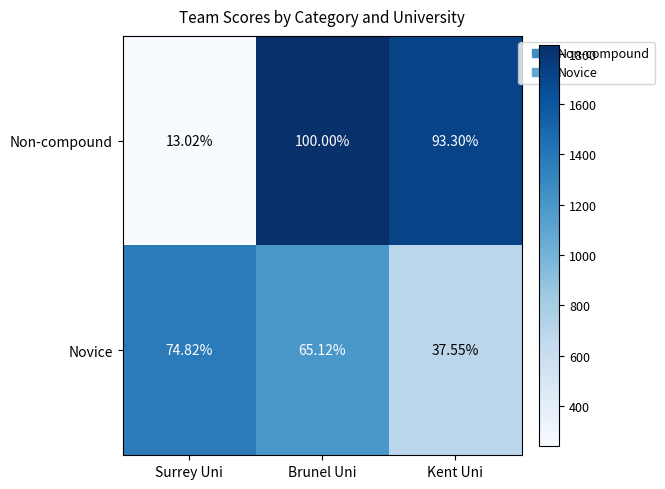

Where is Novice nearest to the value 56?

Brunel Uni